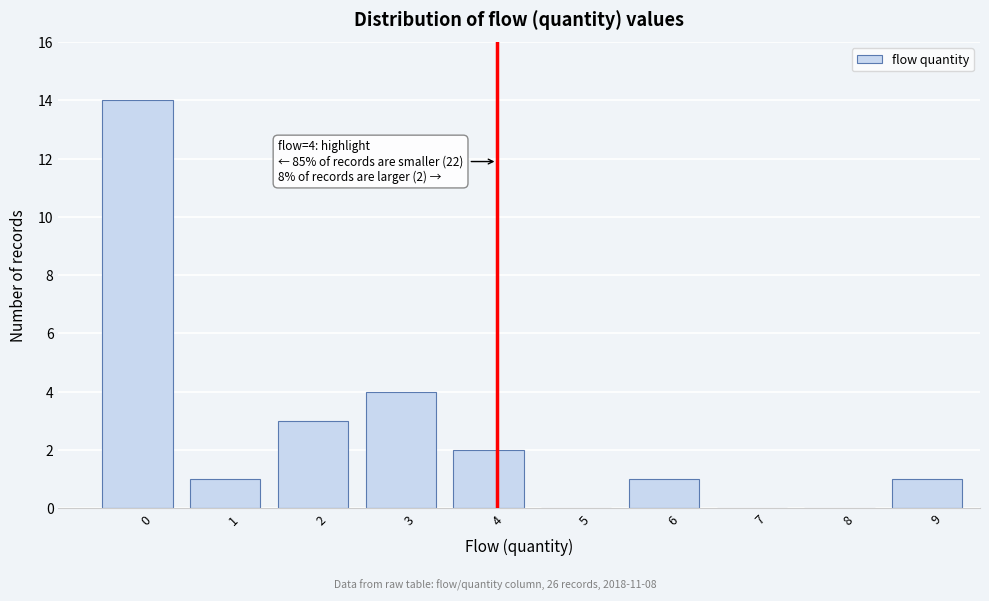

Where is the data nearest to the value 7?

3